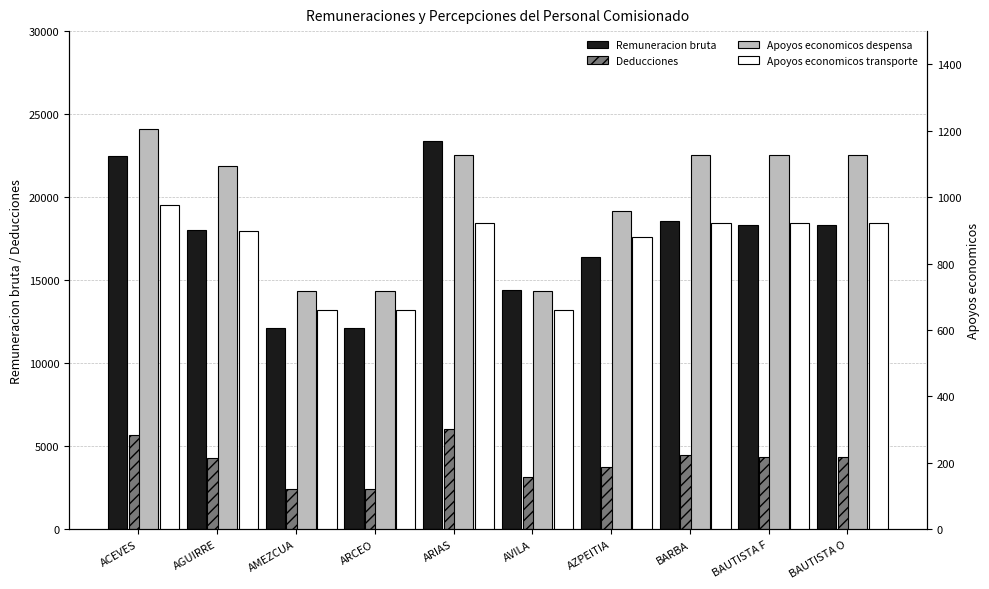

What is the difference between the highest and lowest values at ARIAS?

22434.4